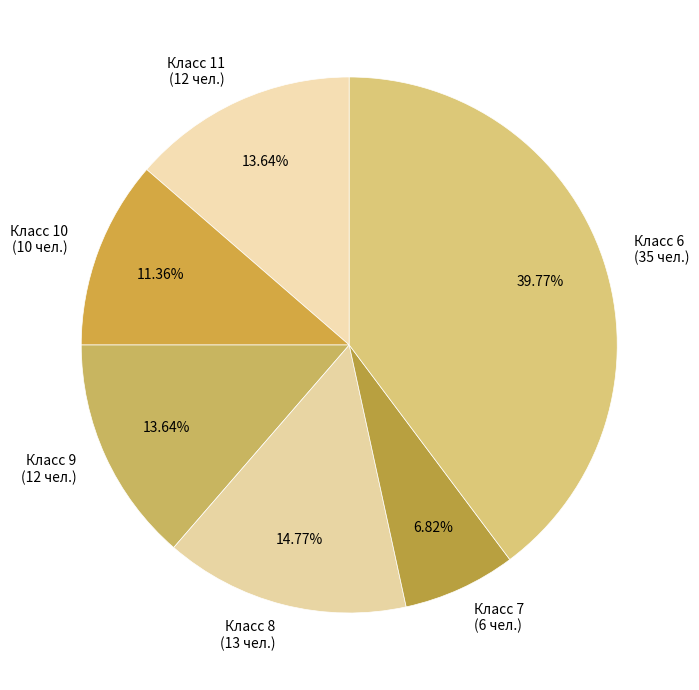

Is there a majority slice in this chart?

No